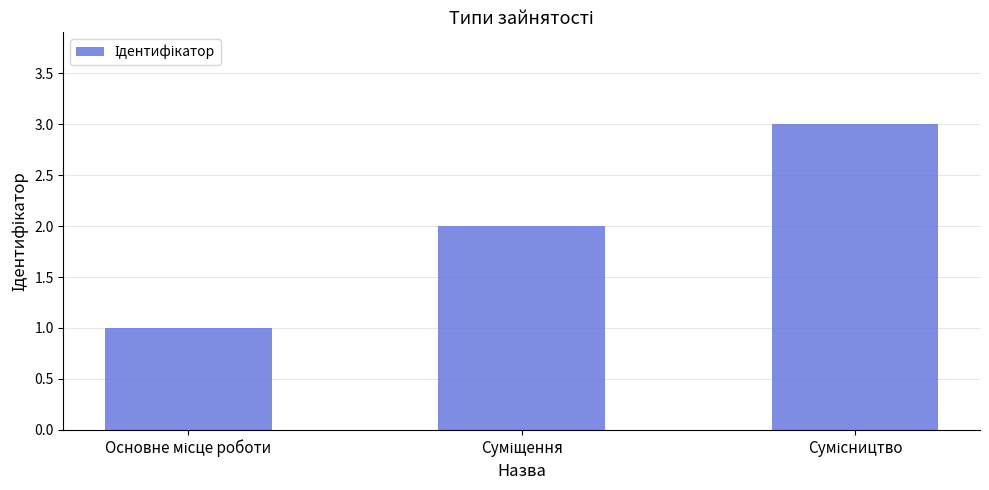

What is the greatest value displayed?

3